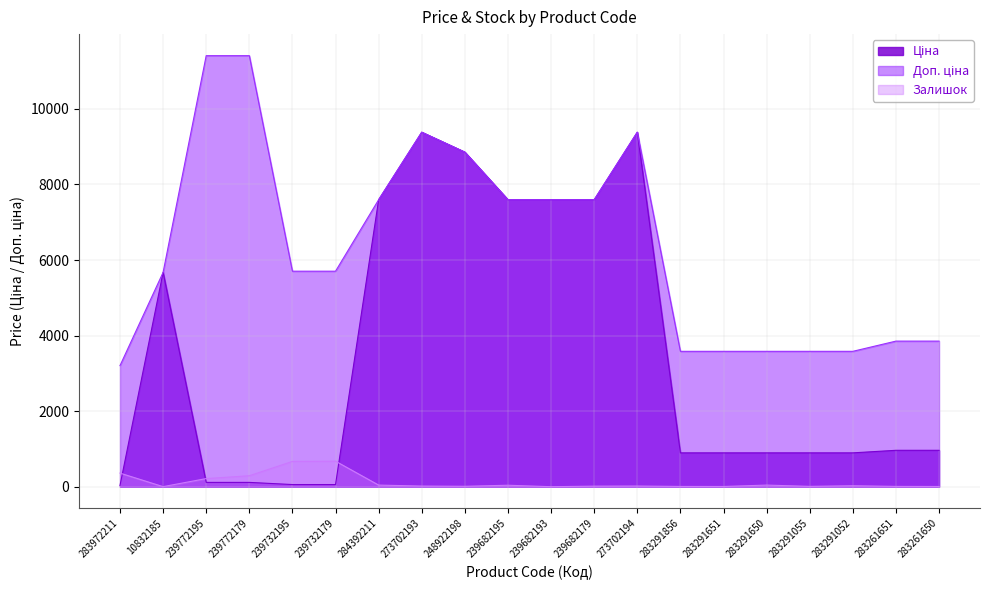

What is the sum of all Ціна values?

70465.4